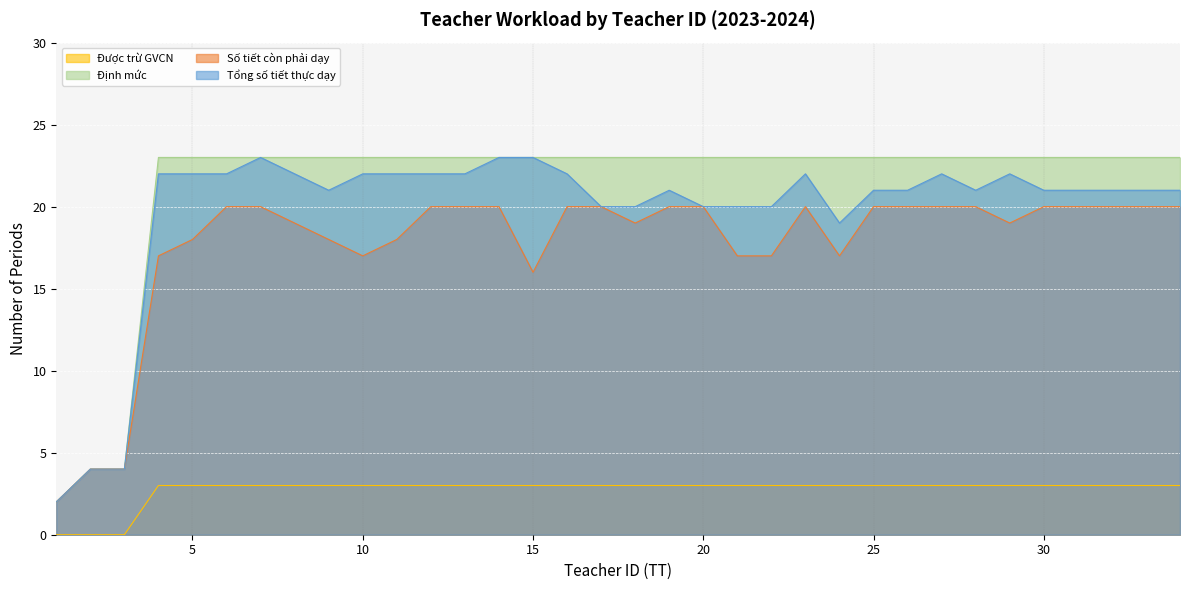

True or false: Định mức and Được trừ GVCN intersect in this chart.

False